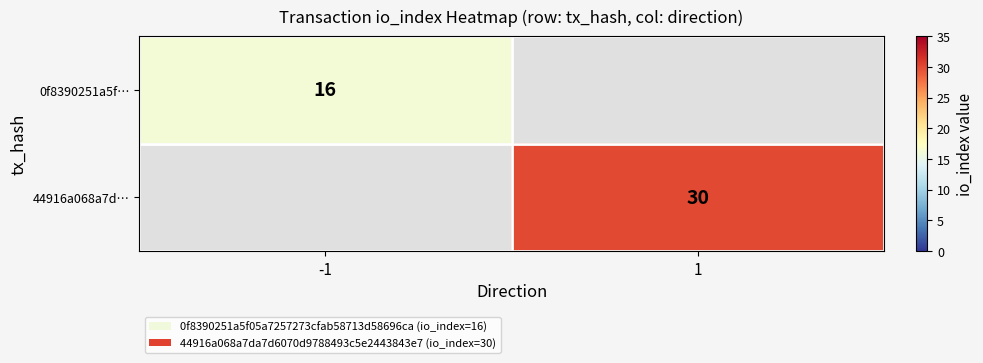

True or false: 0f8390251a5f… has a value of 7 at -1.

False